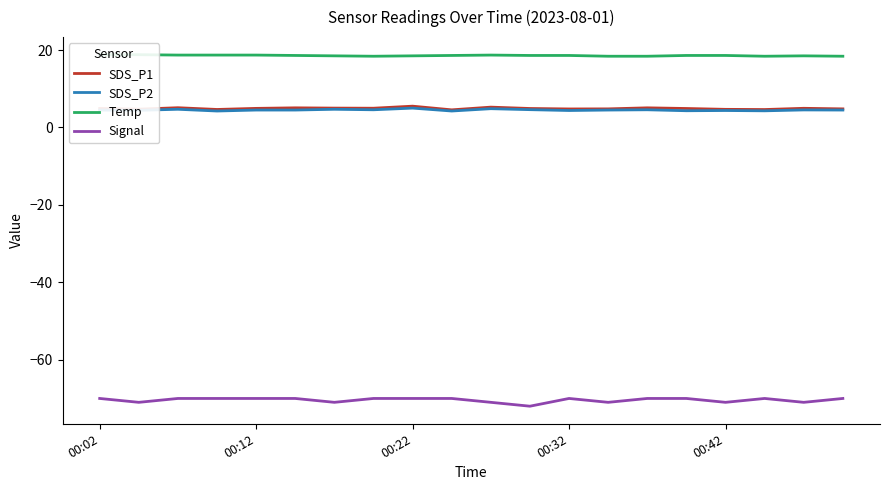

Reading right to left, extract all data points from this chart.

SDS_P1: 4.8	5.0	4.6	4.7	4.9	5.1	4.8	4.8	4.9	5.2	4.5	5.5	5.0	5.0	5.1	4.9	4.7	5.1	4.7	4.9
SDS_P2: 4.5	4.5	4.3	4.4	4.3	4.6	4.5	4.4	4.6	4.8	4.2	5.0	4.6	4.7	4.5	4.5	4.2	4.7	4.4	4.5
Temp: 18.4	18.5	18.4	18.6	18.6	18.4	18.4	18.6	18.6	18.7	18.6	18.5	18.4	18.5	18.6	18.7	18.7	18.7	18.8	18.8
Signal: -70.0	-71.0	-70.0	-71.0	-70.0	-70.0	-71.0	-70.0	-72.0	-71.0	-70.0	-70.0	-70.0	-71.0	-70.0	-70.0	-70.0	-70.0	-71.0	-70.0